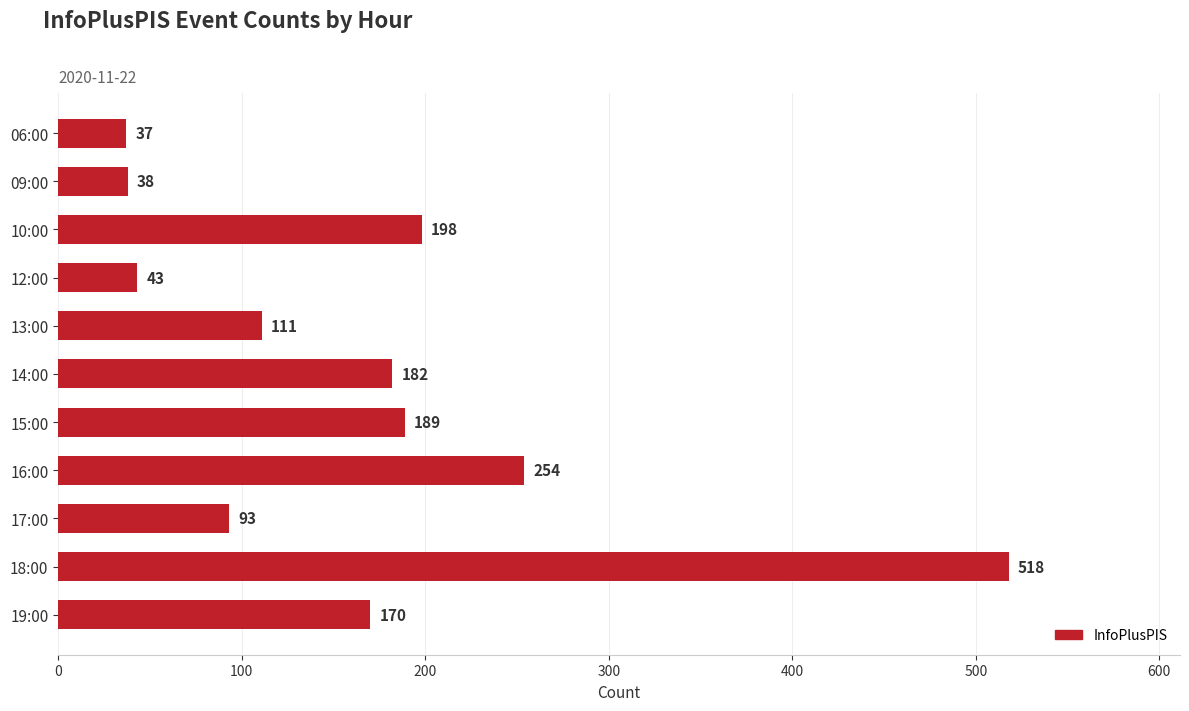

How many bars are there in total?

11